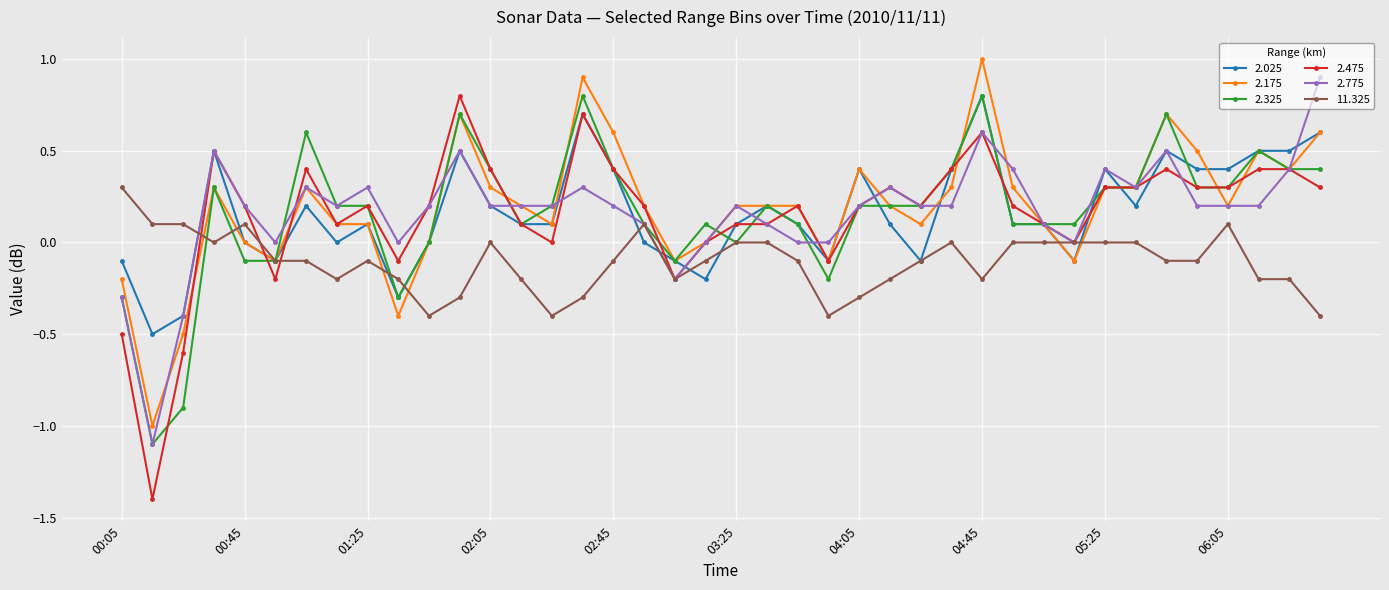

True or false: 2.025 and 2.325 intersect in this chart.

True